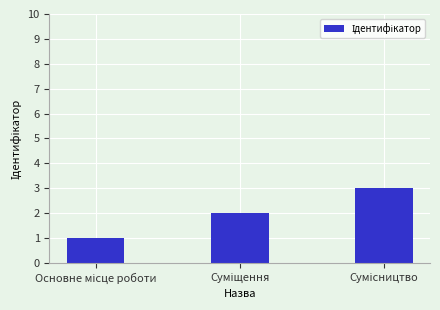

Reading right to left, what are all the values shown in this chart?

3	2	1